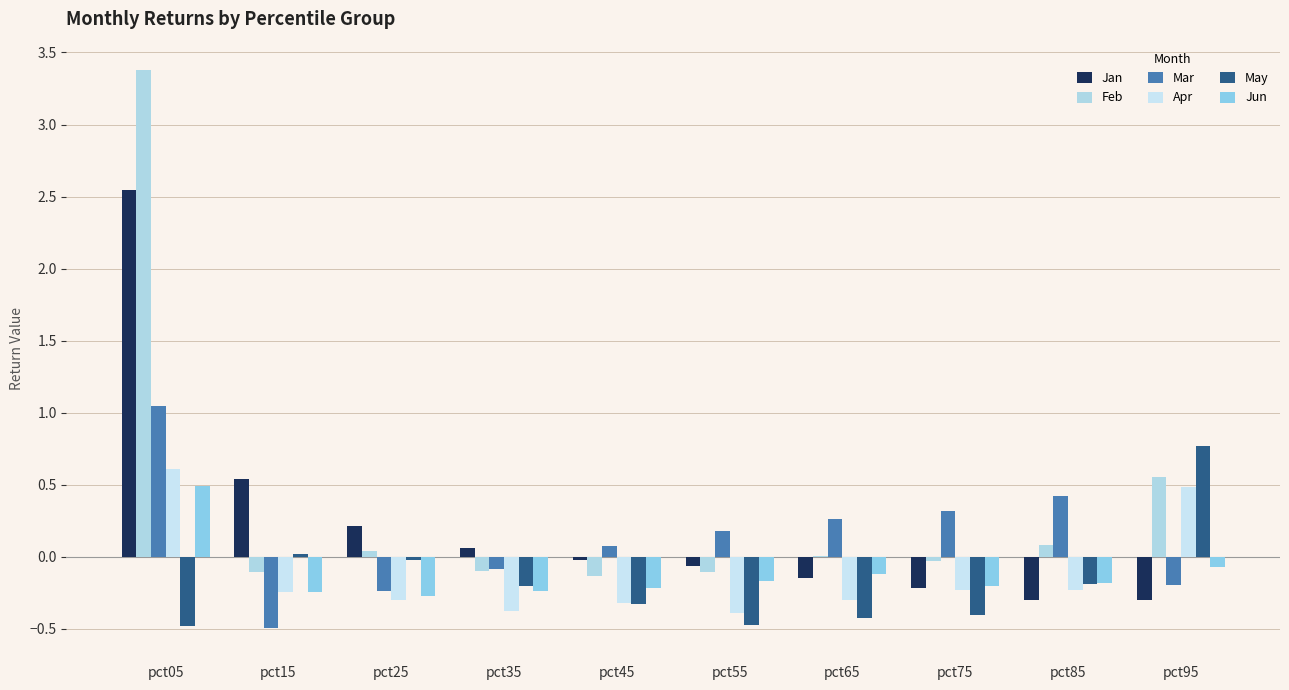

Between pct05 and pct85, which is larger?

pct05